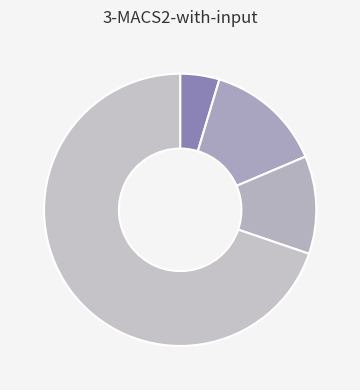

Count the number of slices in the pie.

4